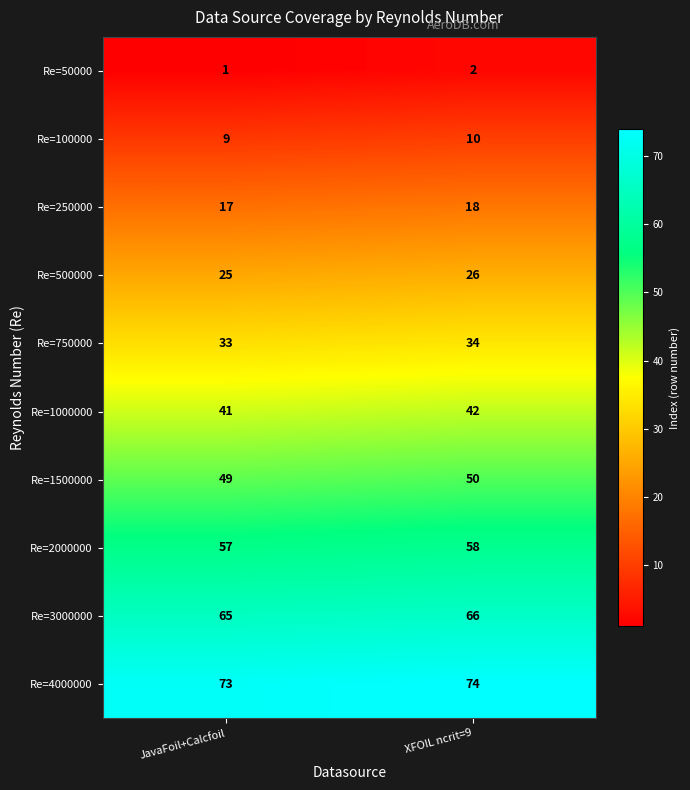

Reading left to right, list all the values displayed in this chart.

Re=50000: JavaFoil+Calcfoil=1	XFOIL ncrit=9=2
Re=100000: JavaFoil+Calcfoil=9	XFOIL ncrit=9=10
Re=250000: JavaFoil+Calcfoil=17	XFOIL ncrit=9=18
Re=500000: JavaFoil+Calcfoil=25	XFOIL ncrit=9=26
Re=750000: JavaFoil+Calcfoil=33	XFOIL ncrit=9=34
Re=1000000: JavaFoil+Calcfoil=41	XFOIL ncrit=9=42
Re=1500000: JavaFoil+Calcfoil=49	XFOIL ncrit=9=50
Re=2000000: JavaFoil+Calcfoil=57	XFOIL ncrit=9=58
Re=3000000: JavaFoil+Calcfoil=65	XFOIL ncrit=9=66
Re=4000000: JavaFoil+Calcfoil=73	XFOIL ncrit=9=74